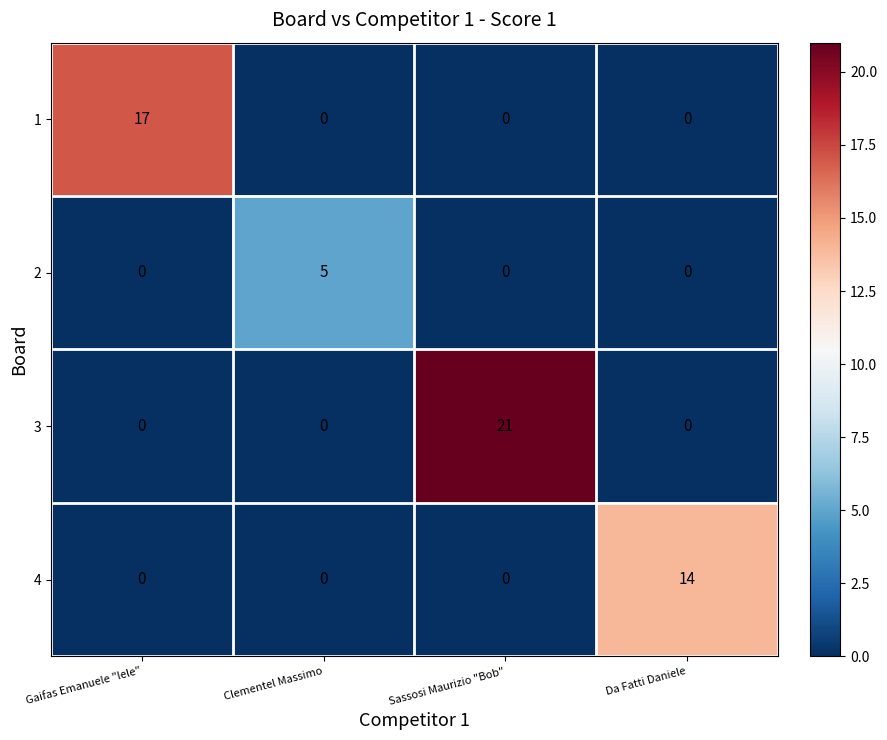

What is the sum of all 3 values?

21